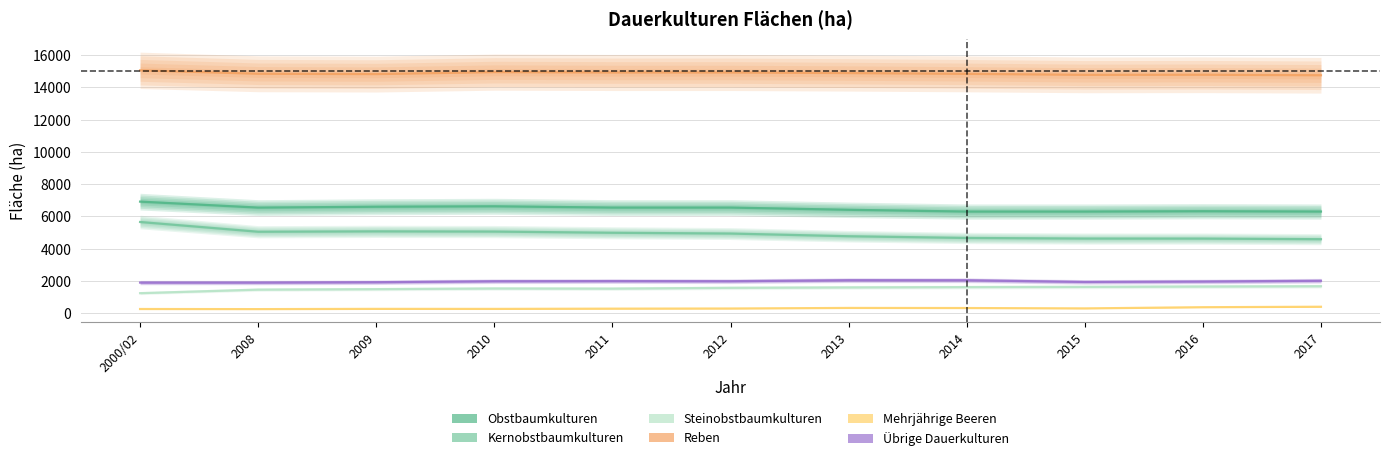

Does the chart display data point markers on the line(s)?

No